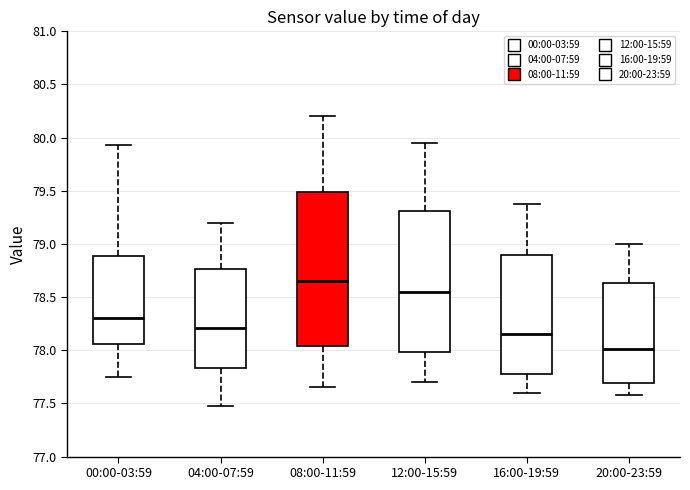

Reading left to right, read every box against the y-axis: the position of its median line, the range the box covers, and the ends of its whiskers. The values are not printed on the chart, so give them approximately, as read against the axis.

00:00-03:59: median 78.30, box 78.05 to 78.90, whiskers 77.75 to 79.95
04:00-07:59: median 78.20, box 77.85 to 78.75, whiskers 77.50 to 79.20
08:00-11:59: median 78.65, box 78.05 to 79.50, whiskers 77.65 to 80.20
12:00-15:59: median 78.55, box 78.00 to 79.30, whiskers 77.70 to 79.95
16:00-19:59: median 78.15, box 77.80 to 78.90, whiskers 77.60 to 79.40
20:00-23:59: median 78.00, box 77.70 to 78.65, whiskers 77.60 to 79.00